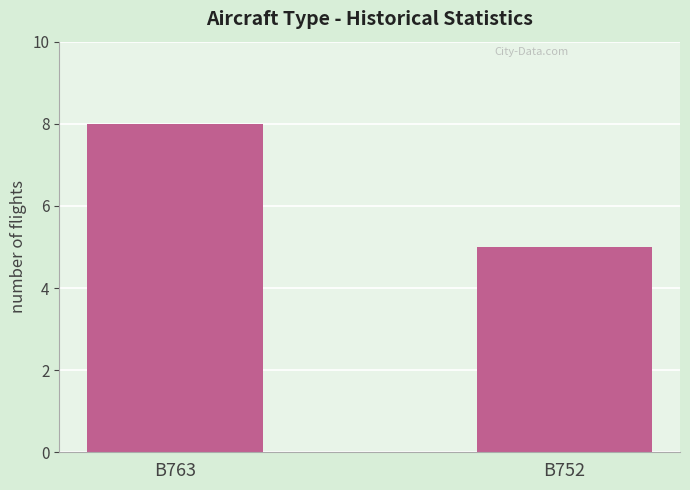

What is the change in value from B763 to B752?

-3